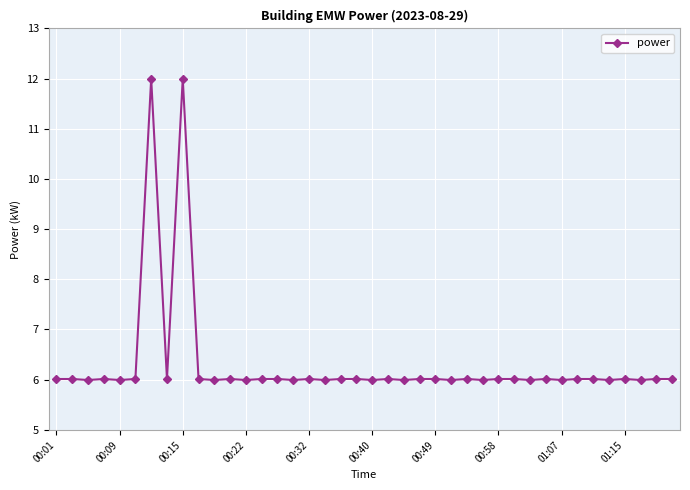

True or false: the data has more than 1 interior local peaks.

True